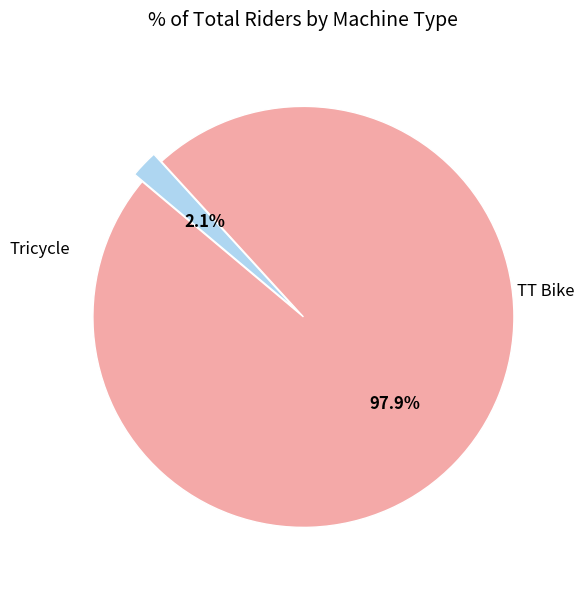

Is there any slice that represents more than half of the pie?

Yes